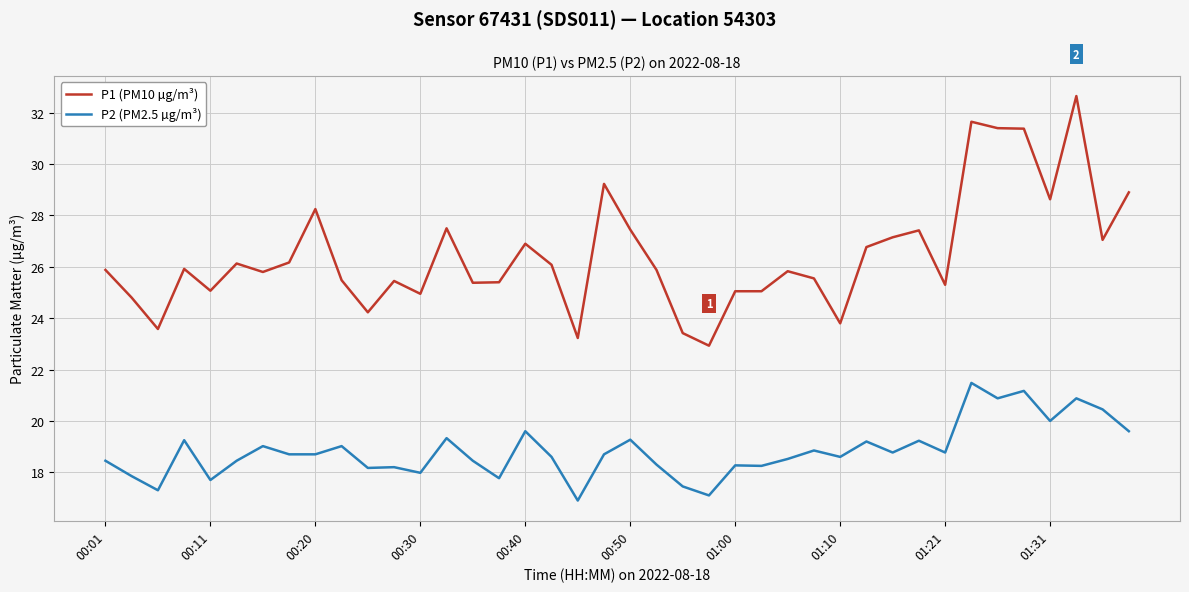

List the series in order of their overall mean, highest first.

P1 (PM10 µg/m³), P2 (PM2.5 µg/m³)